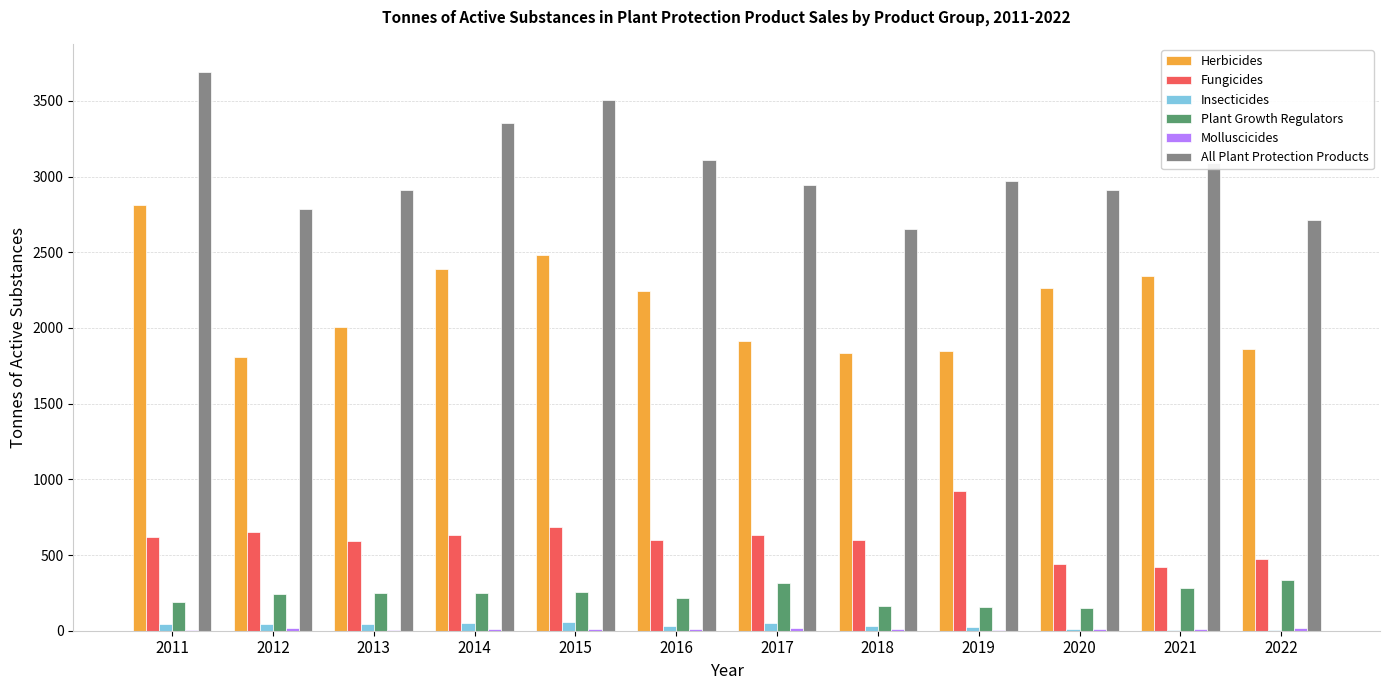

Is the value of Plant Growth Regulators at 2014 greater than the value of Fungicides at 2013?

No